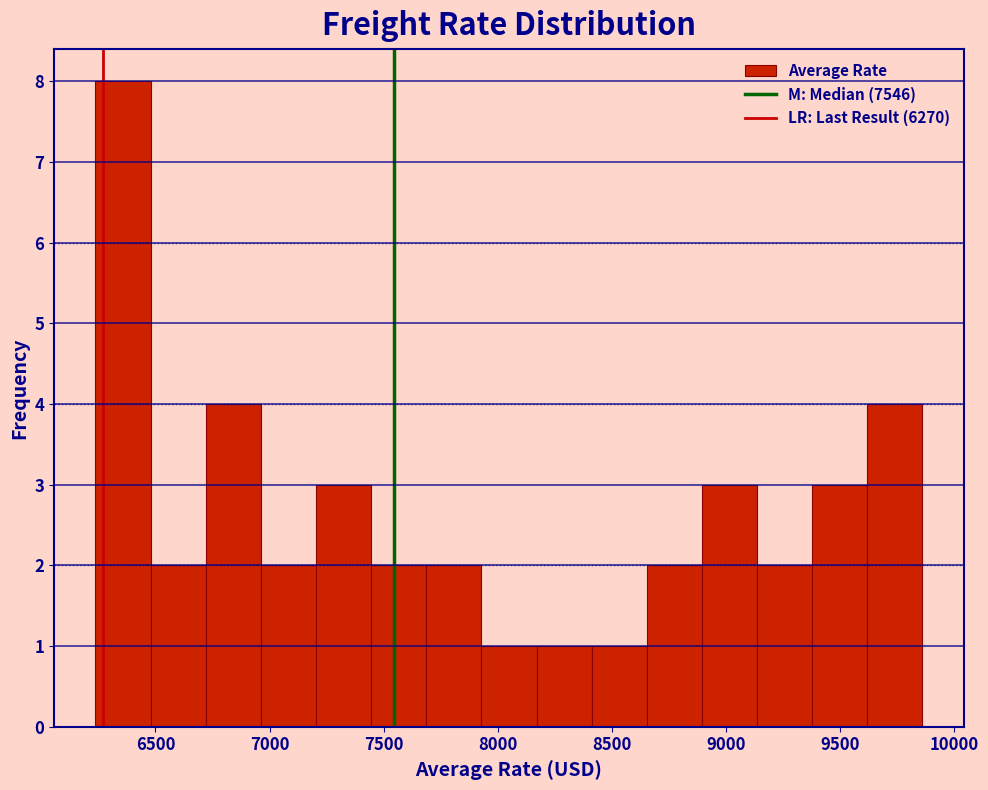

Which range on the x-axis has the tallest bar?

6250 to 6500